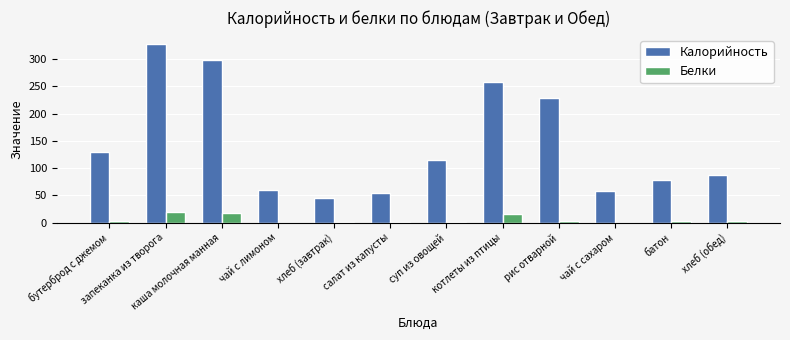

True or false: Калорийность has a value of 11.4 at салат из капусты.

False